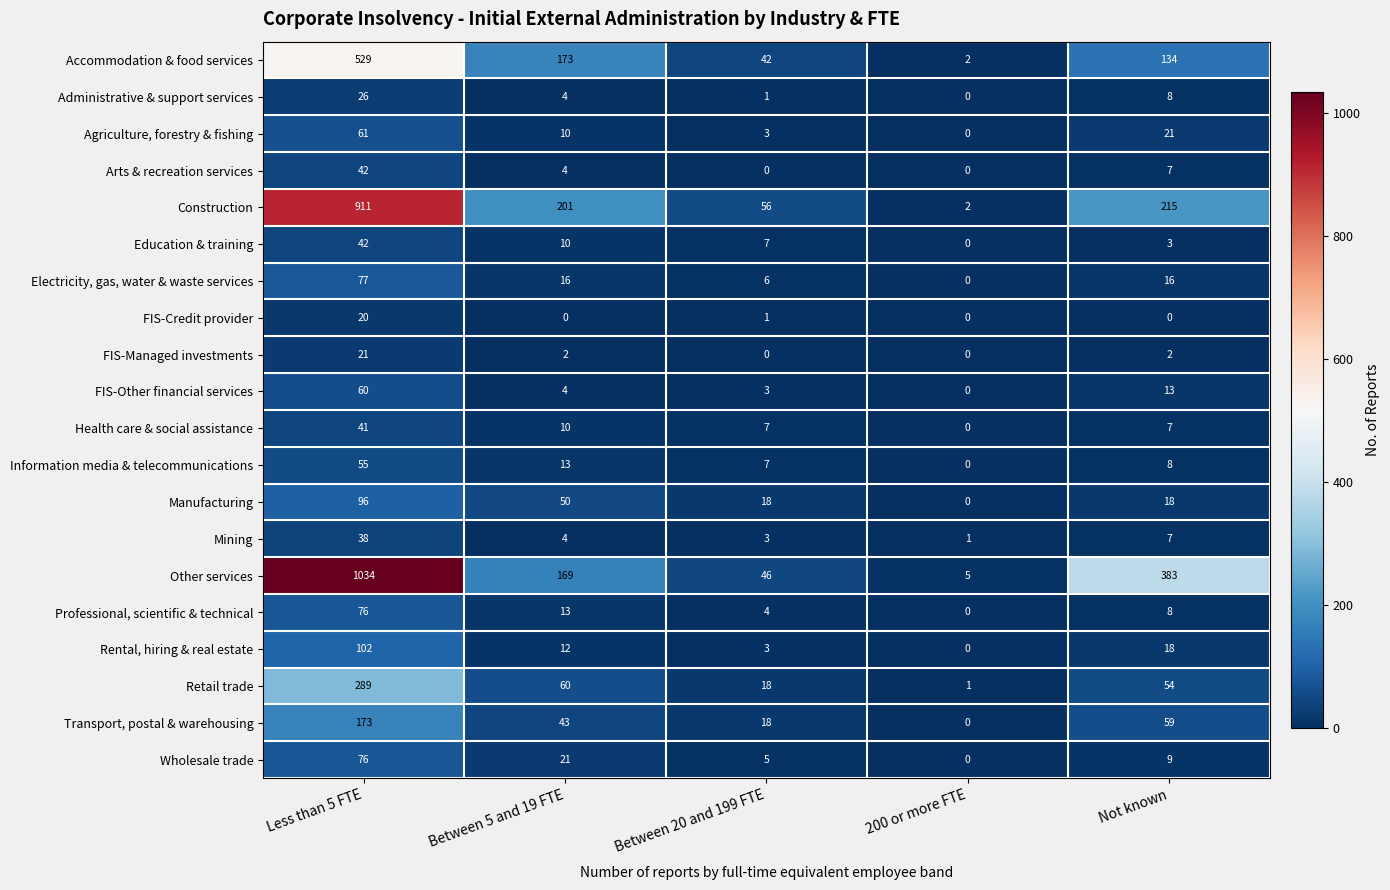

At which category is the sum across all series the highest?

Less than 5 FTE